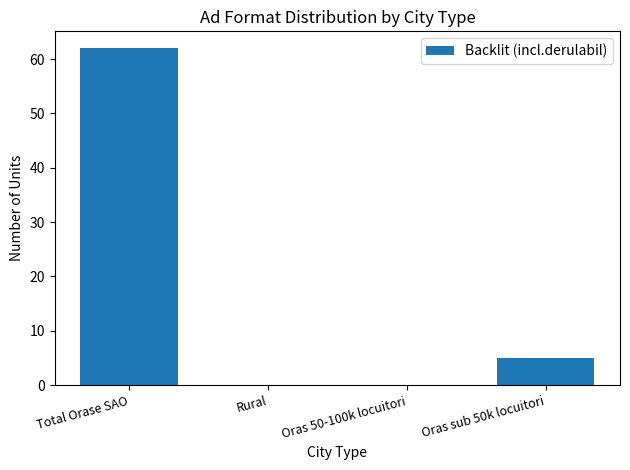

Reading right to left, what are all the values shown in this chart?

5	0	0	62